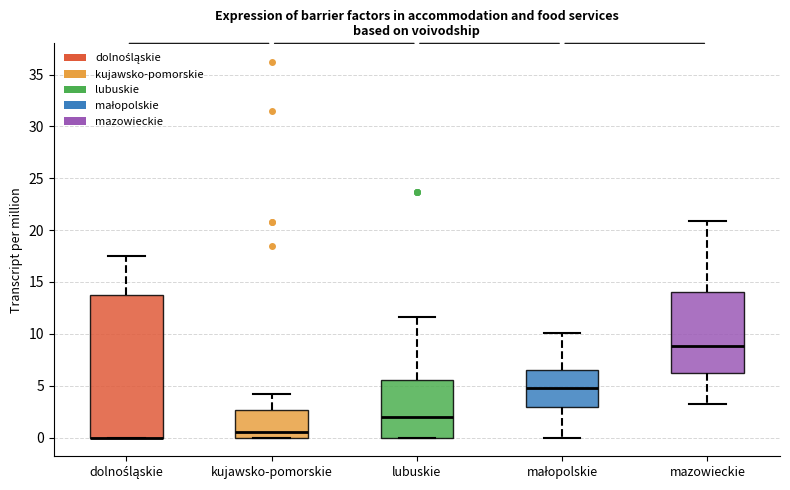

Where is the lower edge of the box for lubuskie on the y-axis? The values are not printed on the chart, so give them approximately, as read against the axis.

0.0